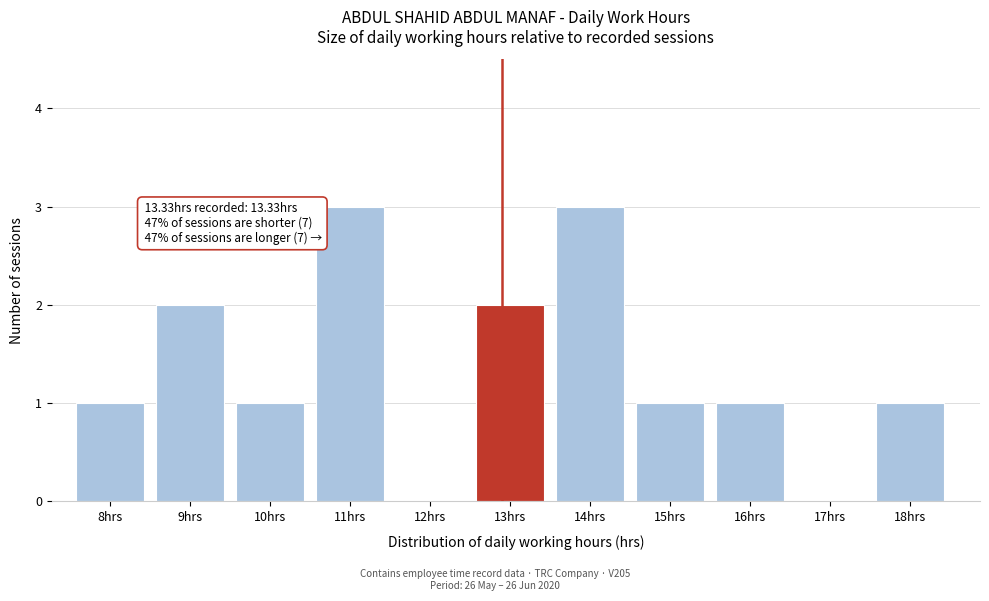

Reading left to right, list all the values displayed in this chart.

8hrs=1	9hrs=2	10hrs=1	11hrs=3	12hrs=0	13hrs=2	14hrs=3	15hrs=1	16hrs=1	17hrs=0	18hrs=1